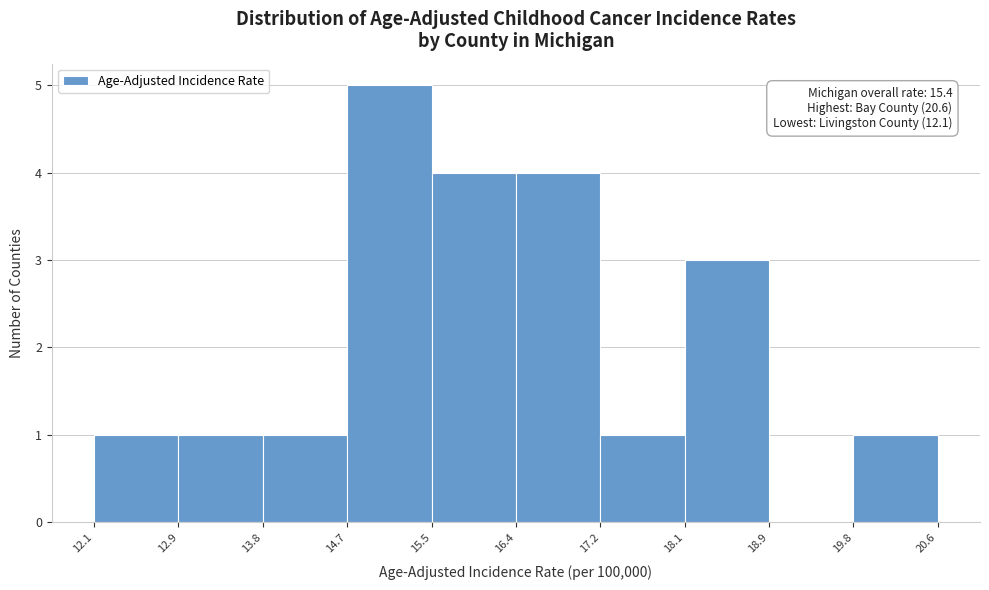

Over which range of the x-axis is the bar tallest?

14.7 to 15.5